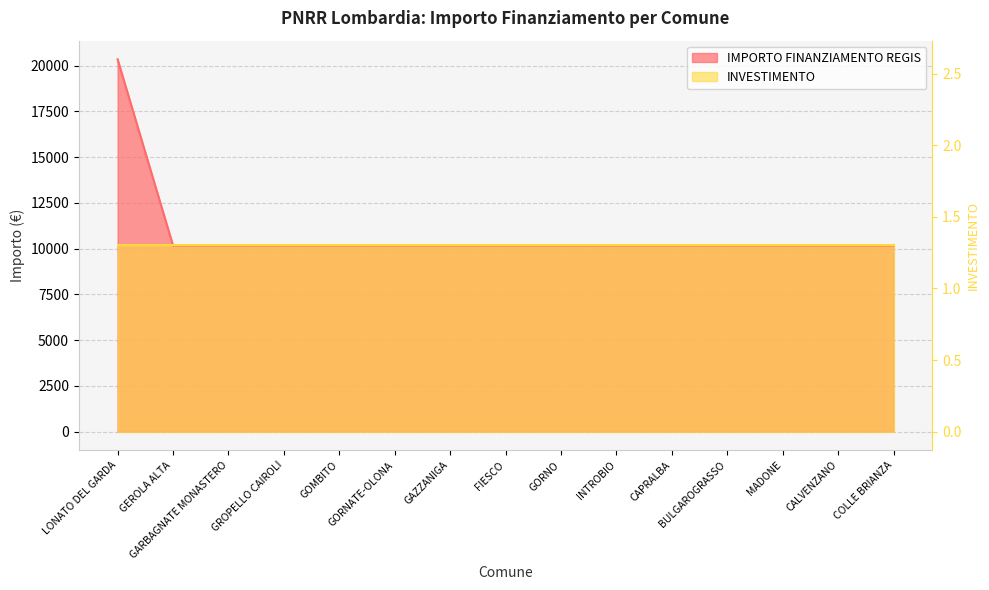

Does the chart display data point markers on the line(s)?

No